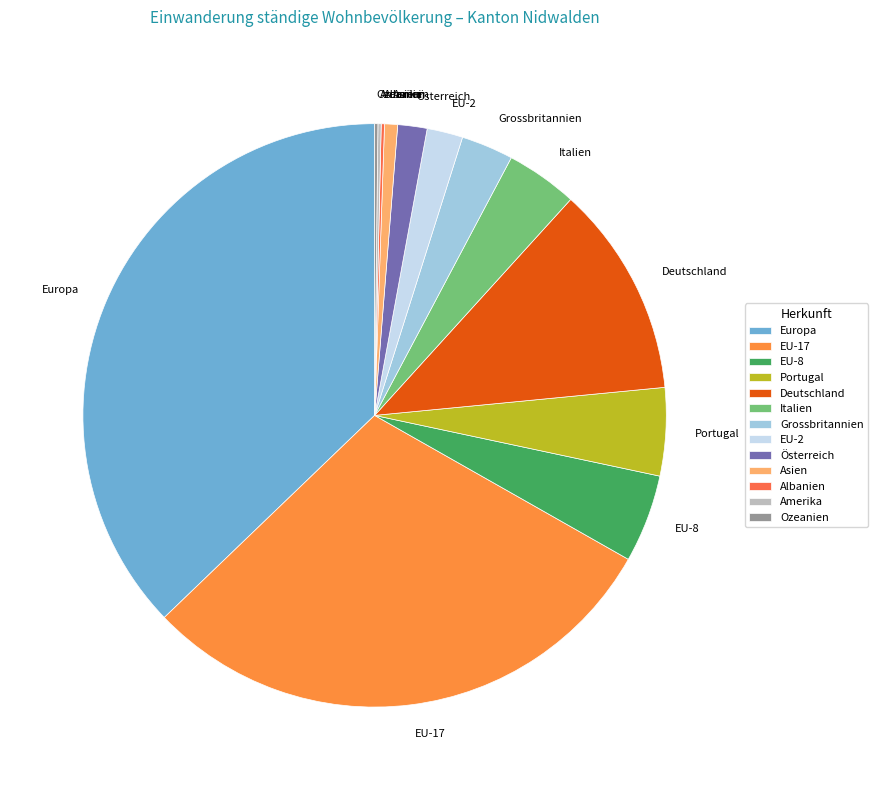

Is there a majority slice in this chart?

No